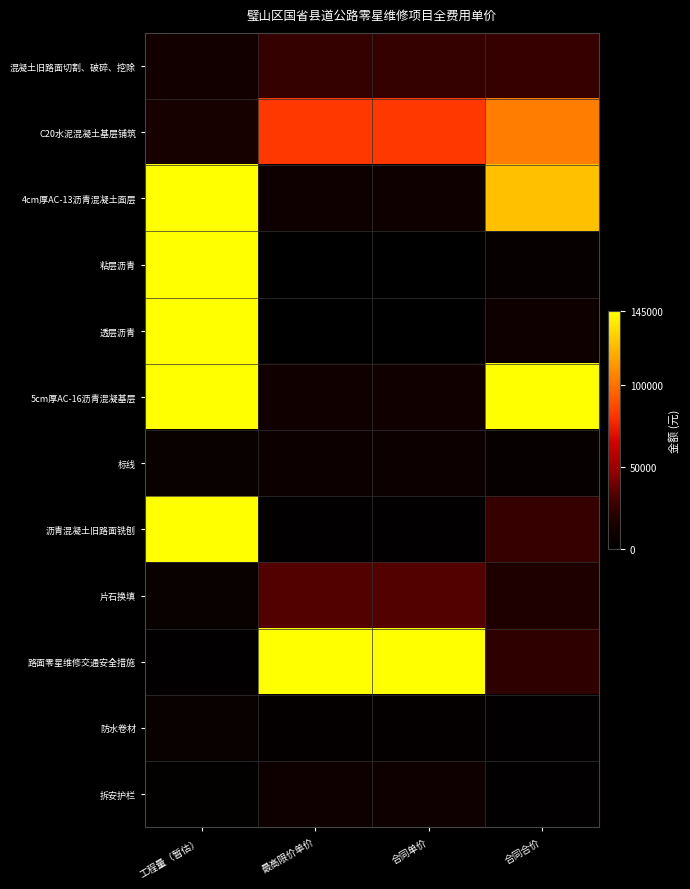

At which category is the sum across all series the highest?

工程量（暂估）